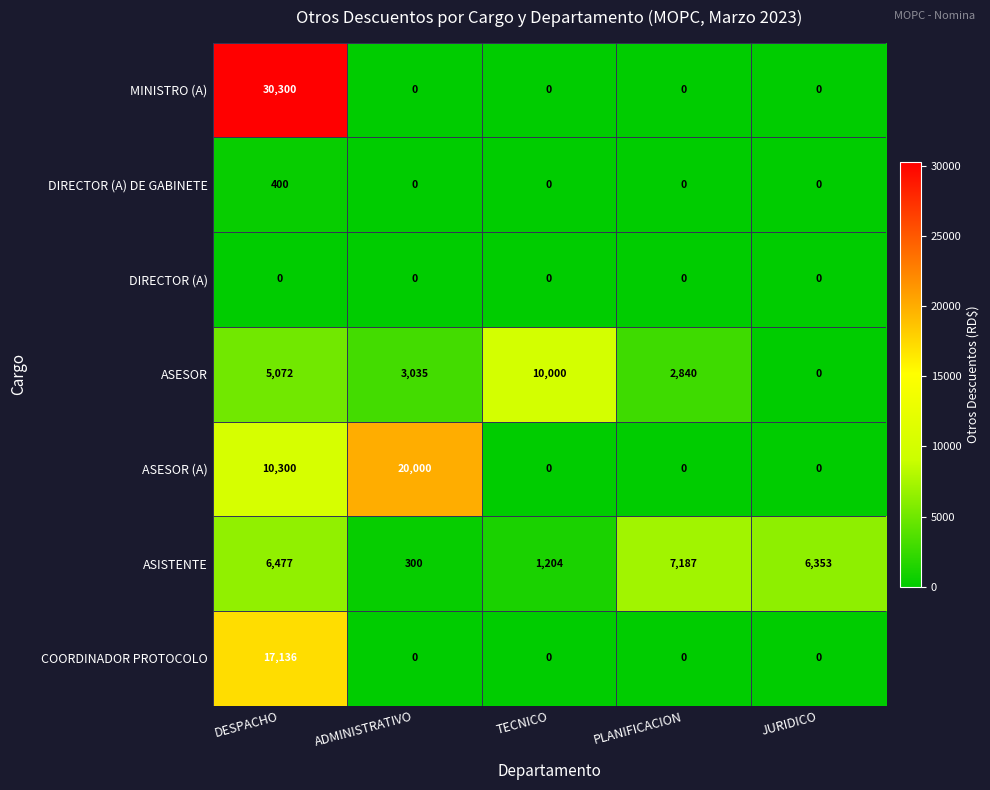

The ASESOR series shows 4495 at PLANIFICACION. True or false?

False